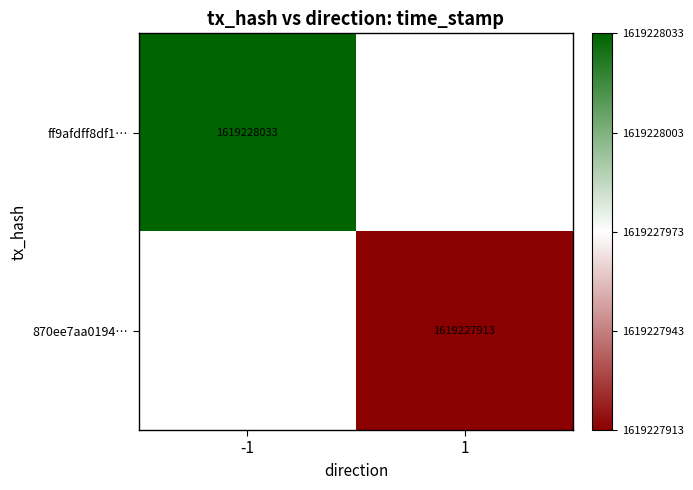

True or false: ff9afdff8df1d6f5206b23facb42b6b5f45fc15 has a value of -1 at direction.

True